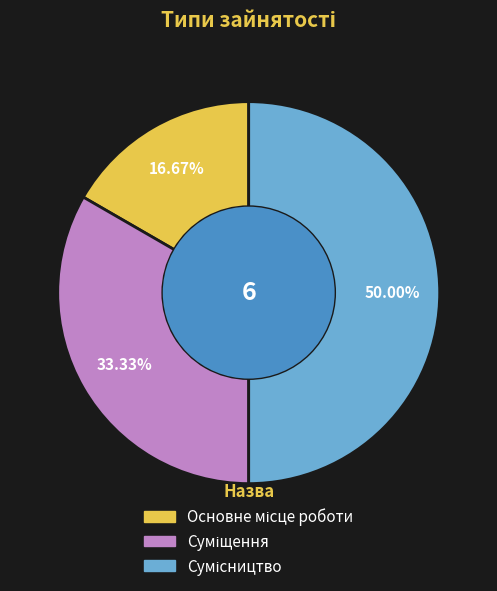

To the nearest percent, what portion does Сумісництво represent?

50%